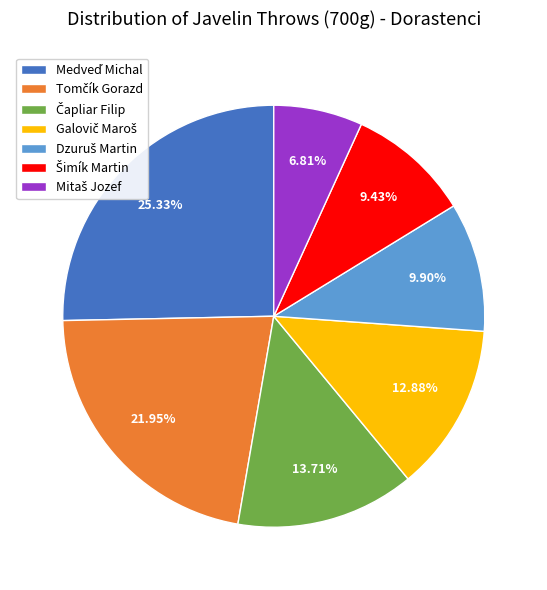

How many slices are in this pie chart?

7